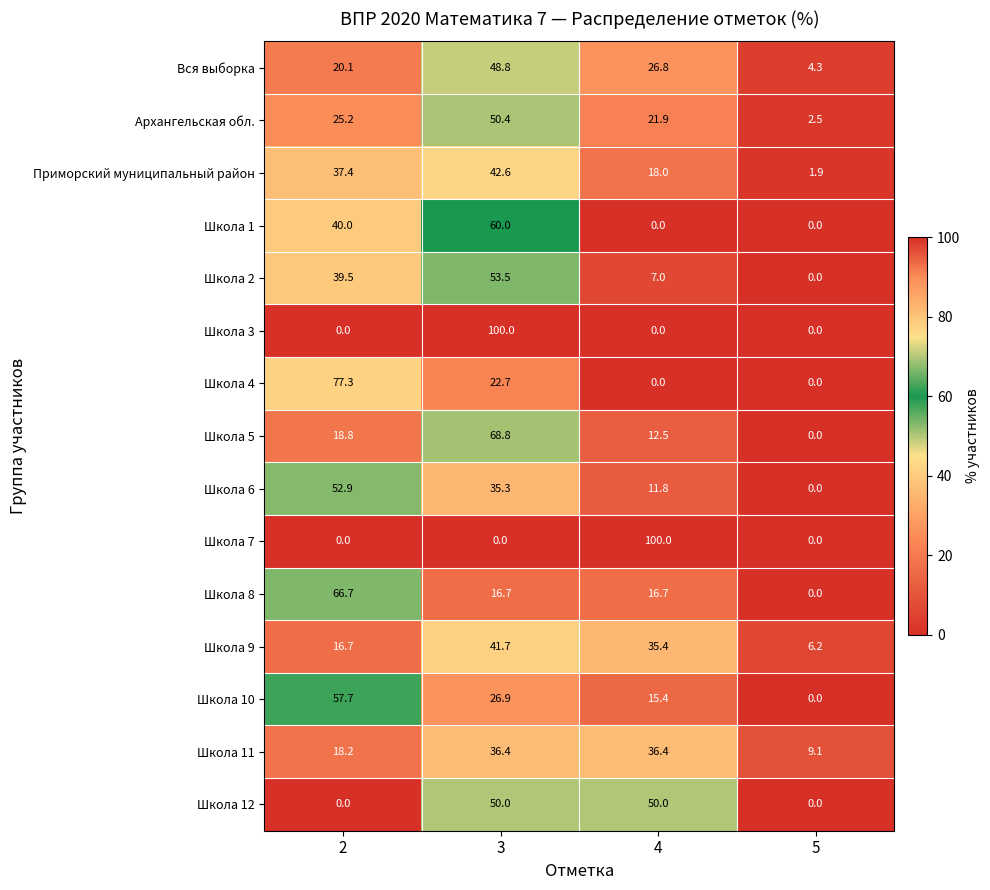

What is the difference between the highest and lowest values at 4?

100.0